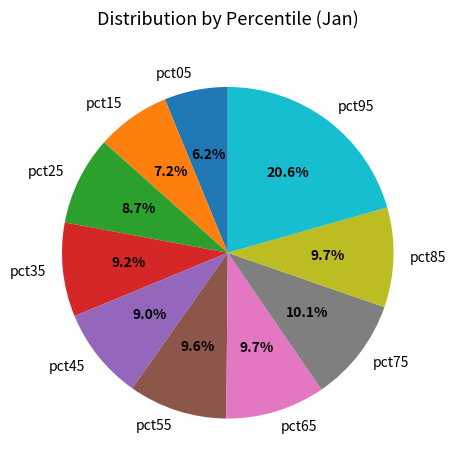

How many slices are in this pie chart?

10